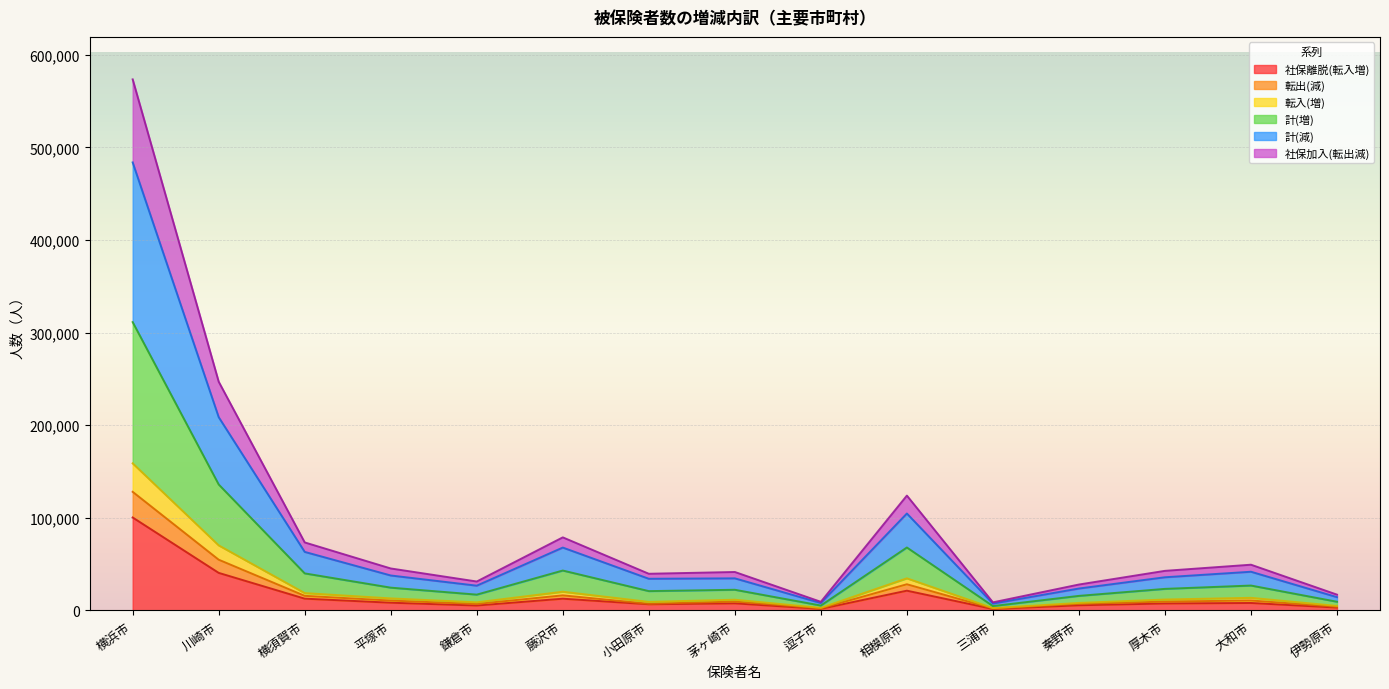

Rank the categories by 計(増) value from highest to lowest.

横浜市, 川崎市, 相模原市, 藤沢市, 横須賀市, 大和市, 平塚市, 厚木市, 茅ヶ崎市, 小田原市, 鎌倉市, 秦野市, 伊勢原市, 逗子市, 三浦市